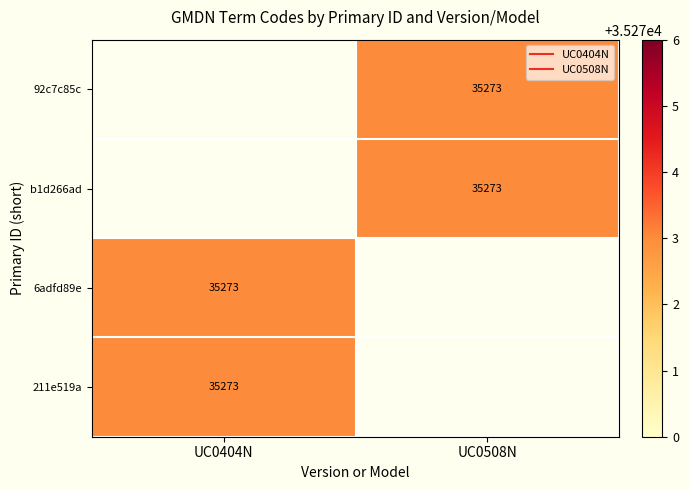

Rank the categories by 211e519a value from highest to lowest.

UC0404N, UC0508N